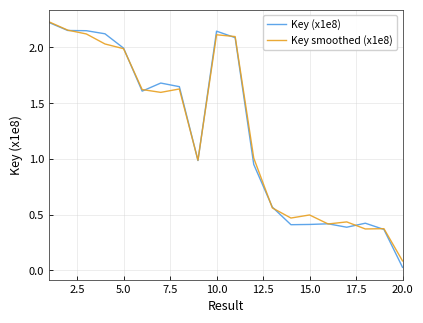

What is the average value of the Key smoothed (x1e8) series?

1.2